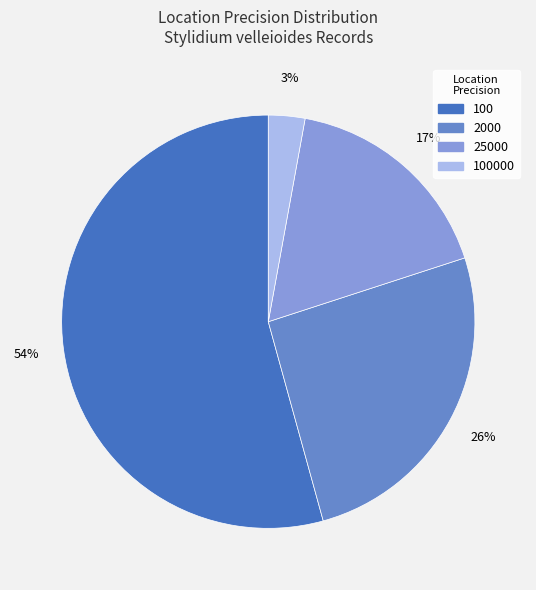

What is the largest slice in the pie chart?

100